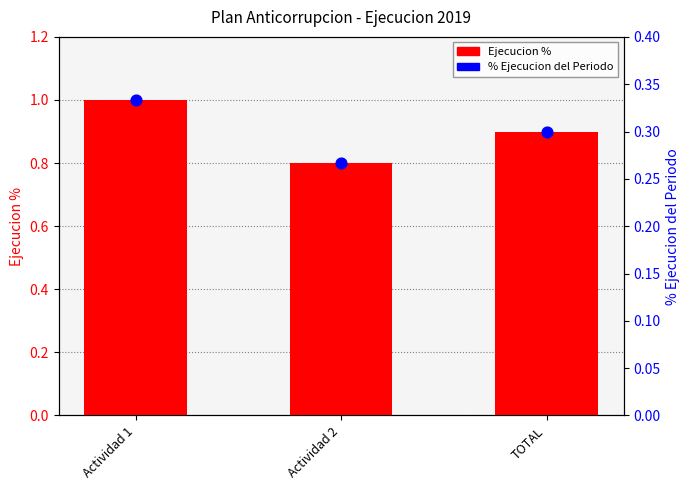

Which series reaches the maximum Y coordinate?

Ejecucion %